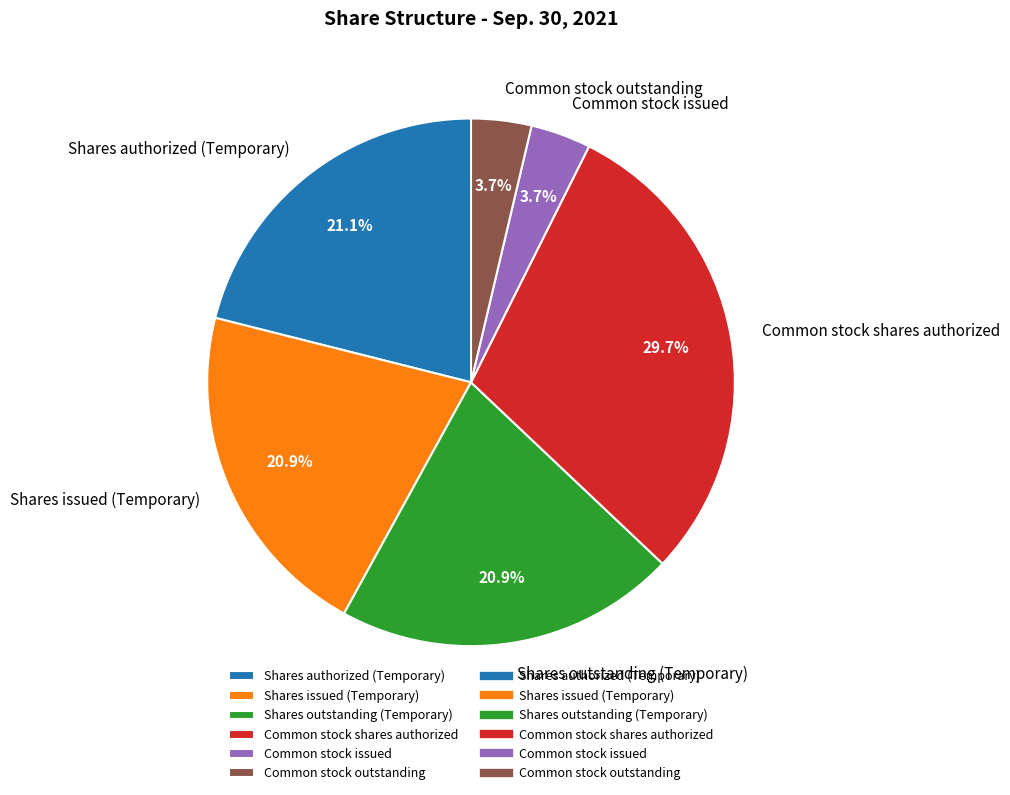

Does Common stock issued account for over 50% of the chart?

No